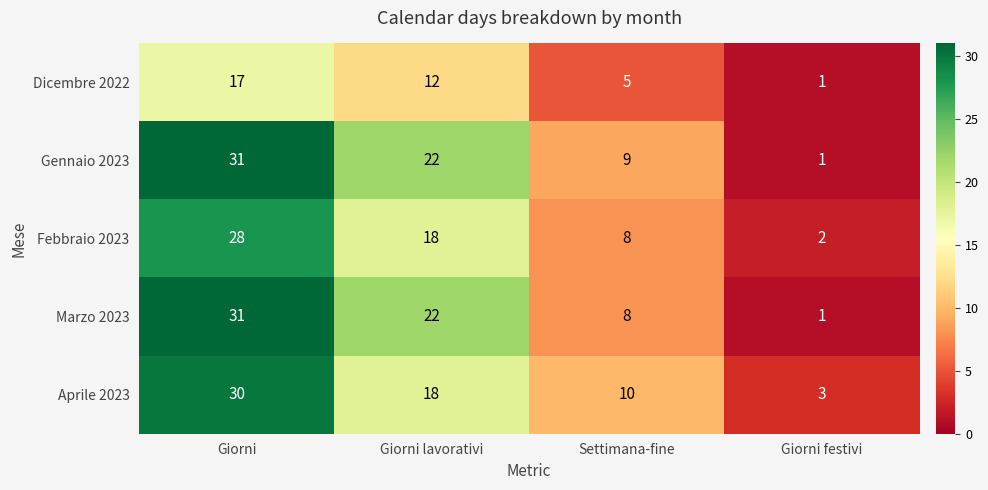

At which label is Gennaio 2023 closest to 16?

Giorni lavorativi